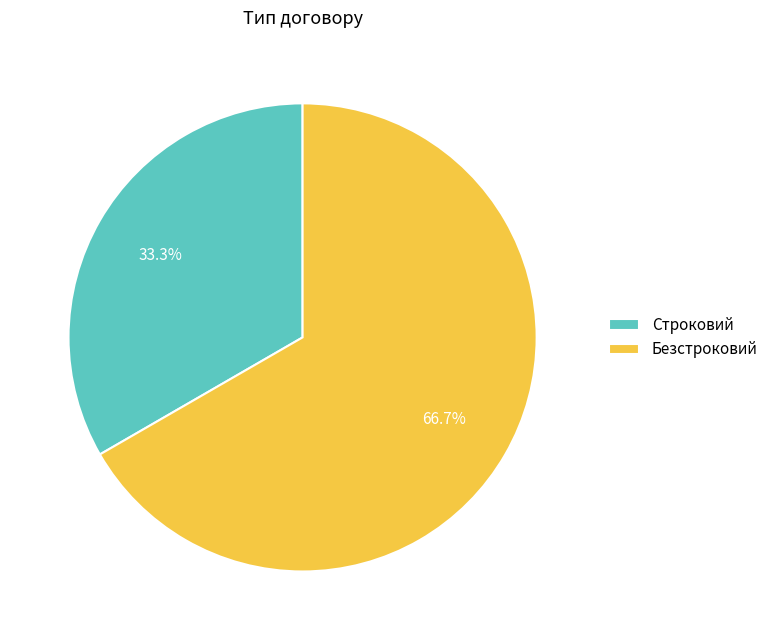

To the nearest percent, what is the difference between the largest and smallest slice percentages?

33%